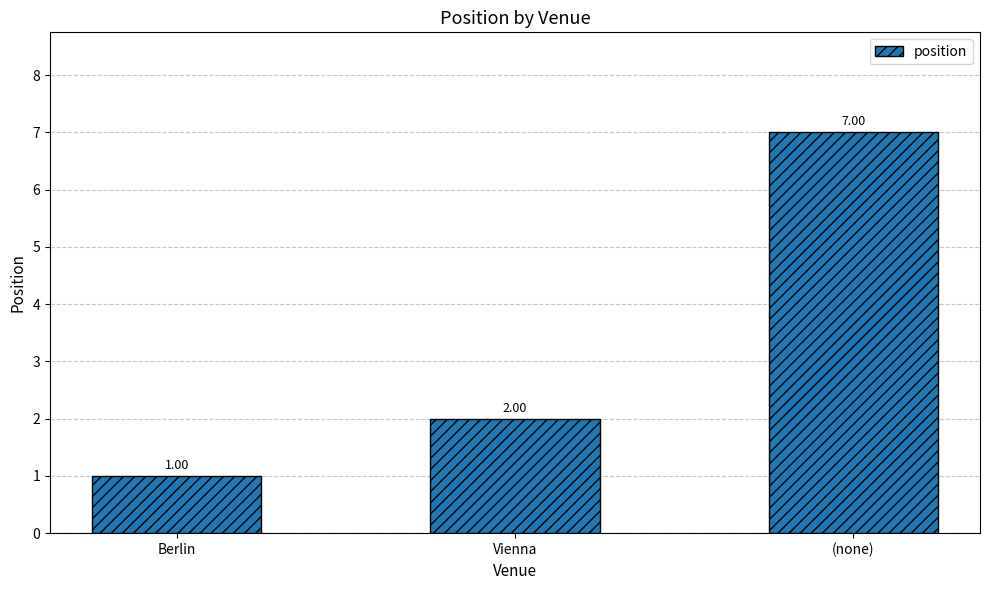

Reading left to right, list all the values displayed in this chart.

Berlin=1	Vienna=2	(none)=7